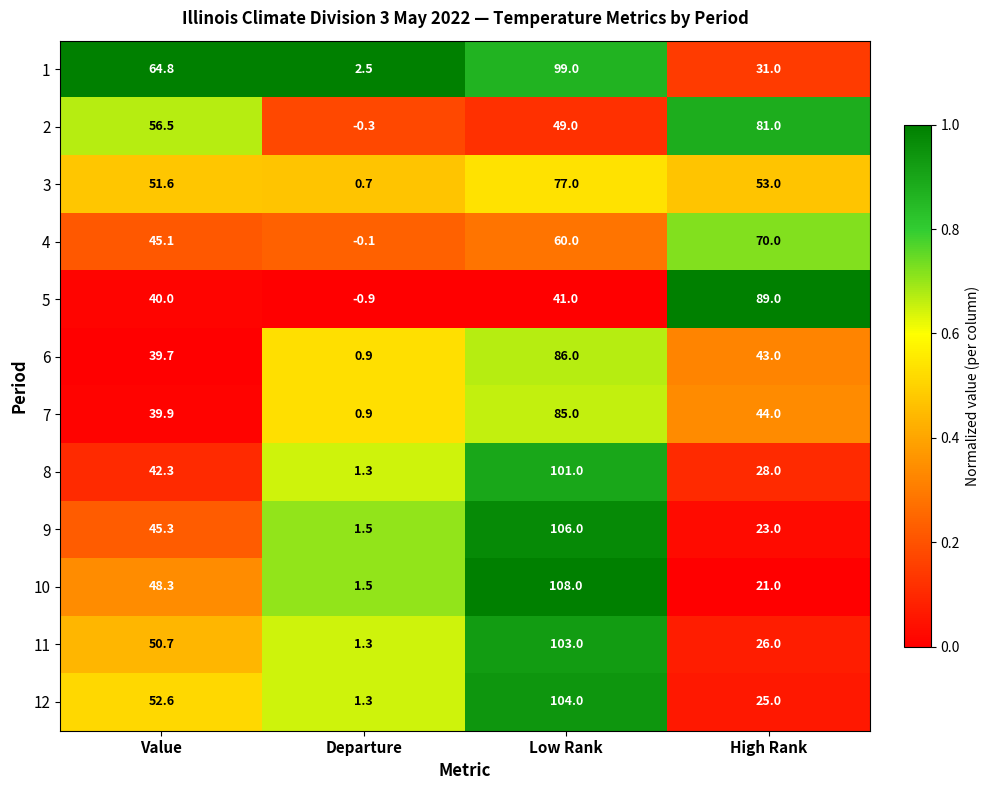

What is the difference between the second highest and second lowest values in the 12 series?

27.6